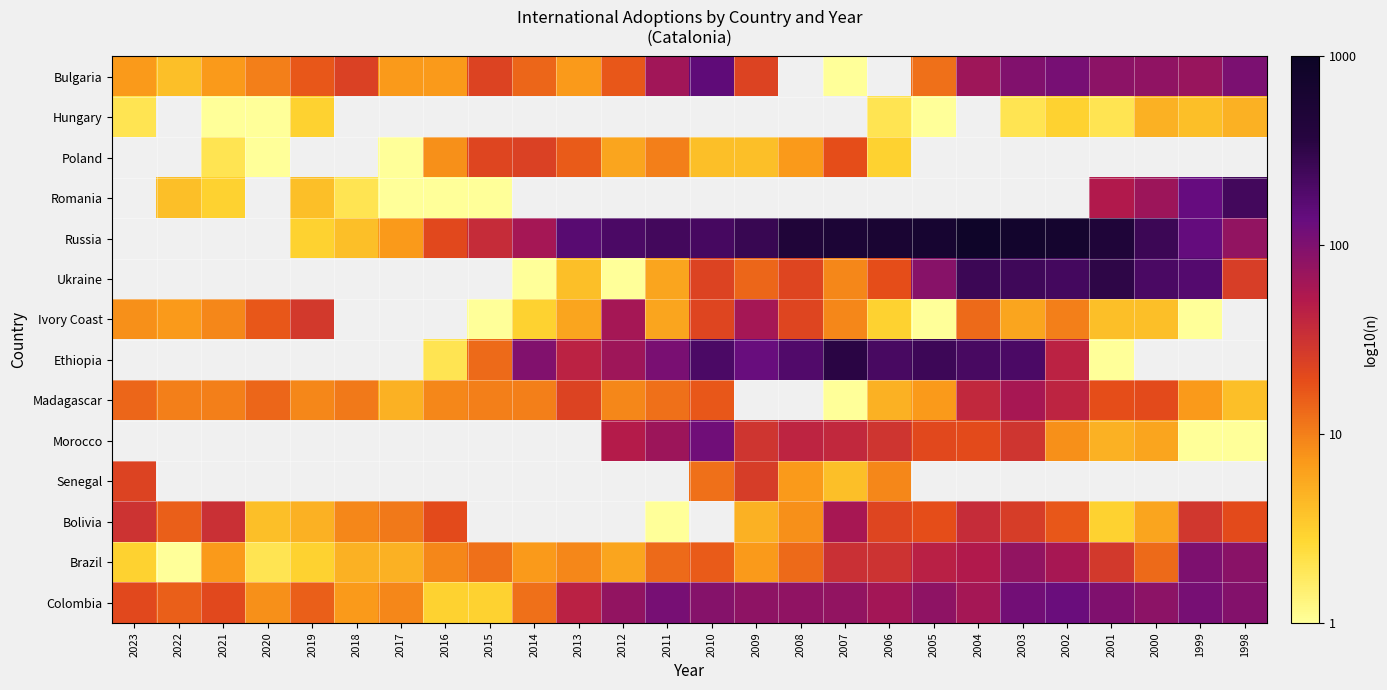

Count the number of categories in the chart.

26